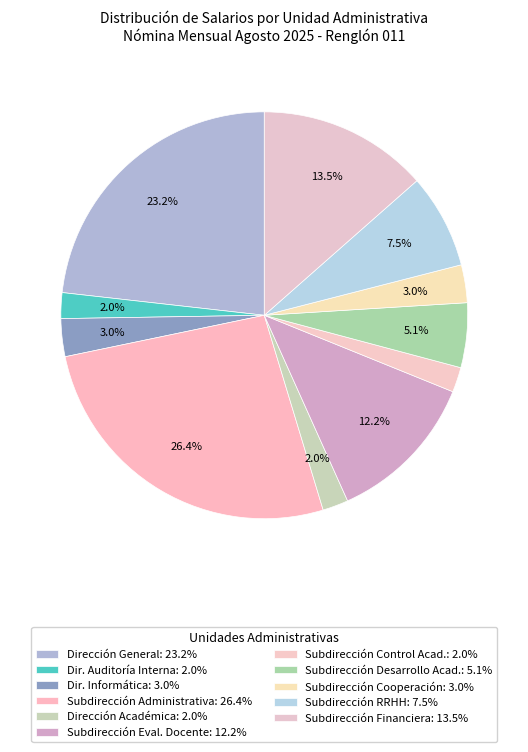

How many slices are in this pie chart?

11